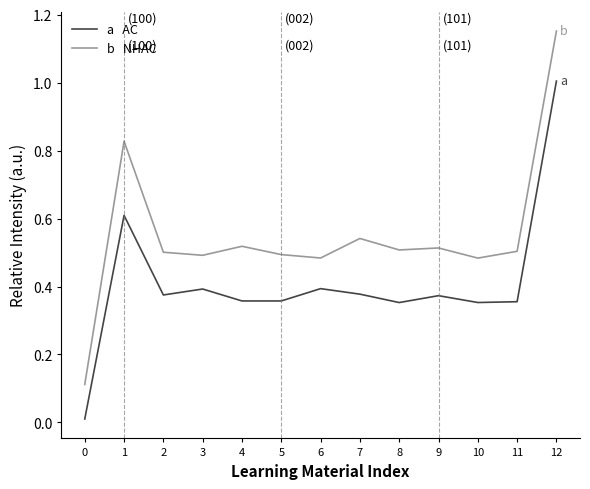

What is the total value across all series at 0?

0.1